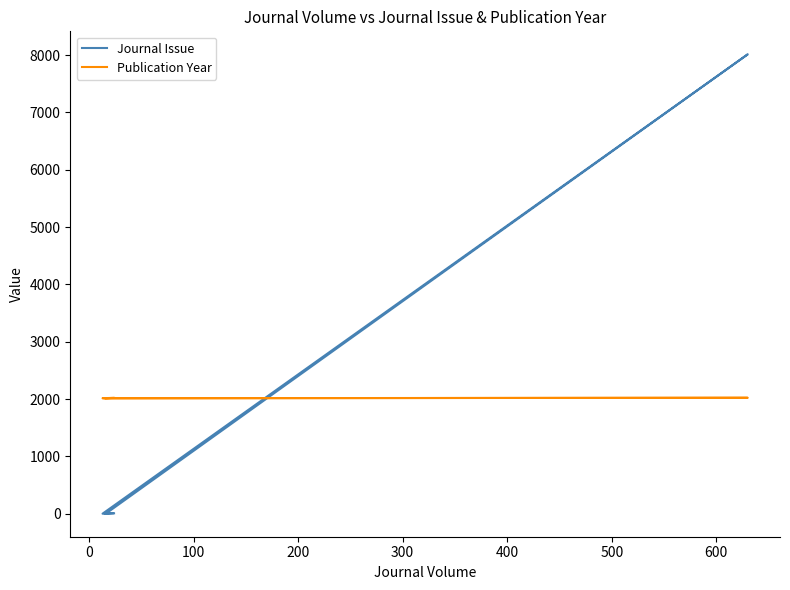

True or false: Journal Issue has more than 2 points higher than both neighbors.

False